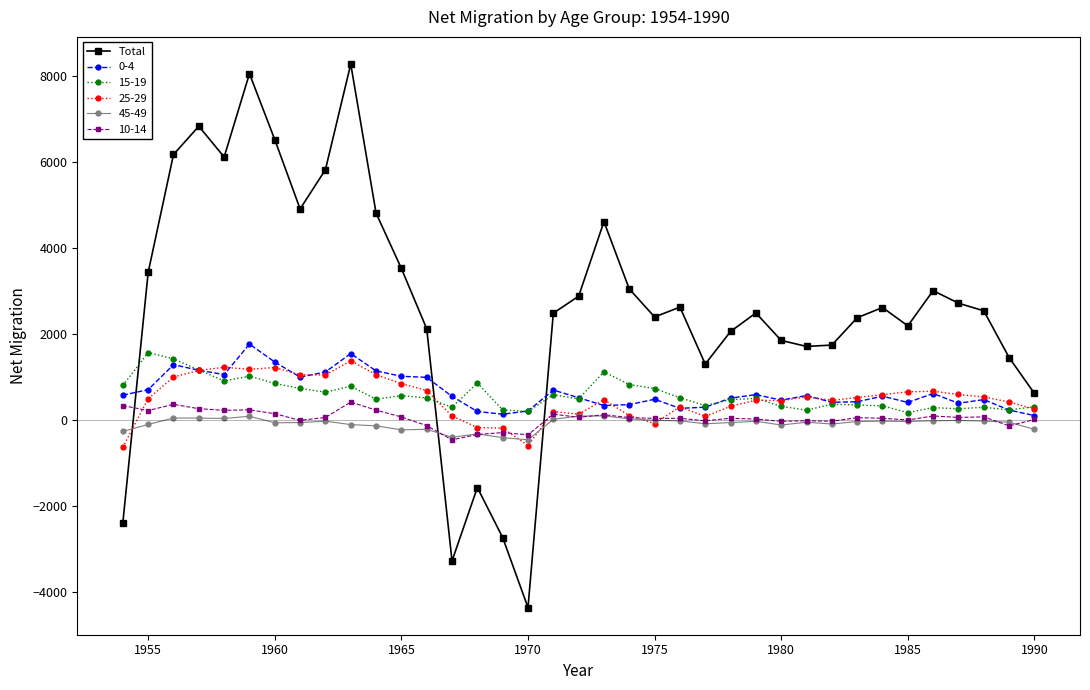

Does the chart have visible grid lines?

No